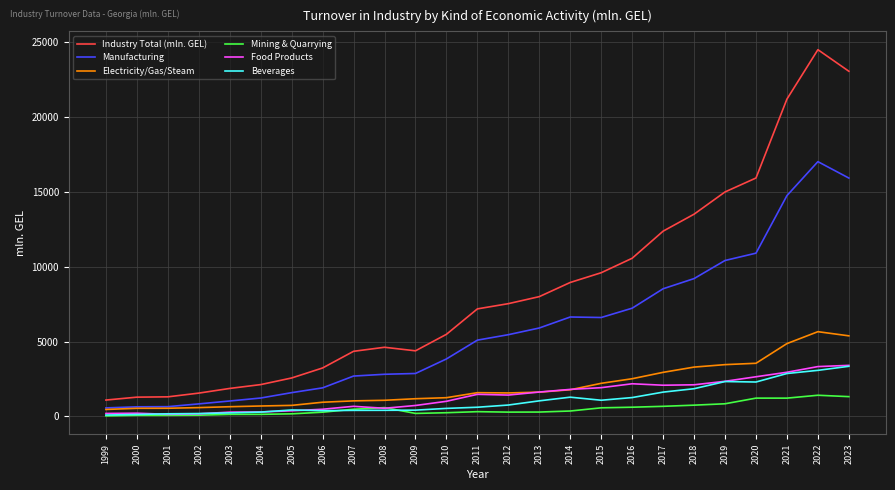

How many lines are shown in the chart?

6